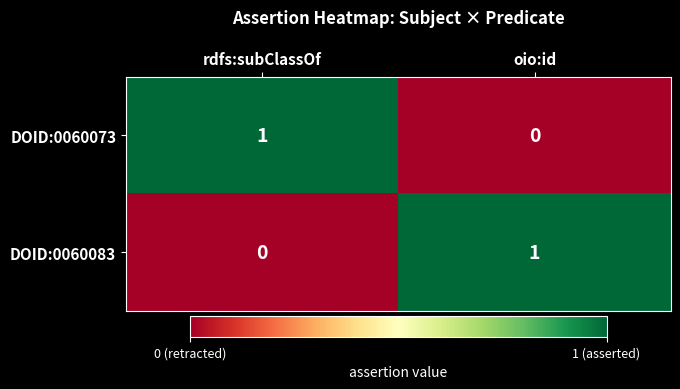

What is the spread (max minus min) of values at rdfs:subClassOf?

1